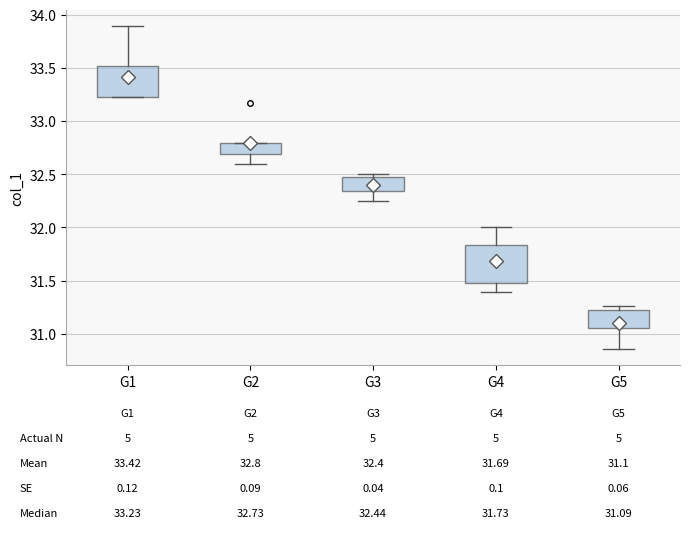

Comparing the boxes themselves (not the whiskers), which one is the tallest?

G4